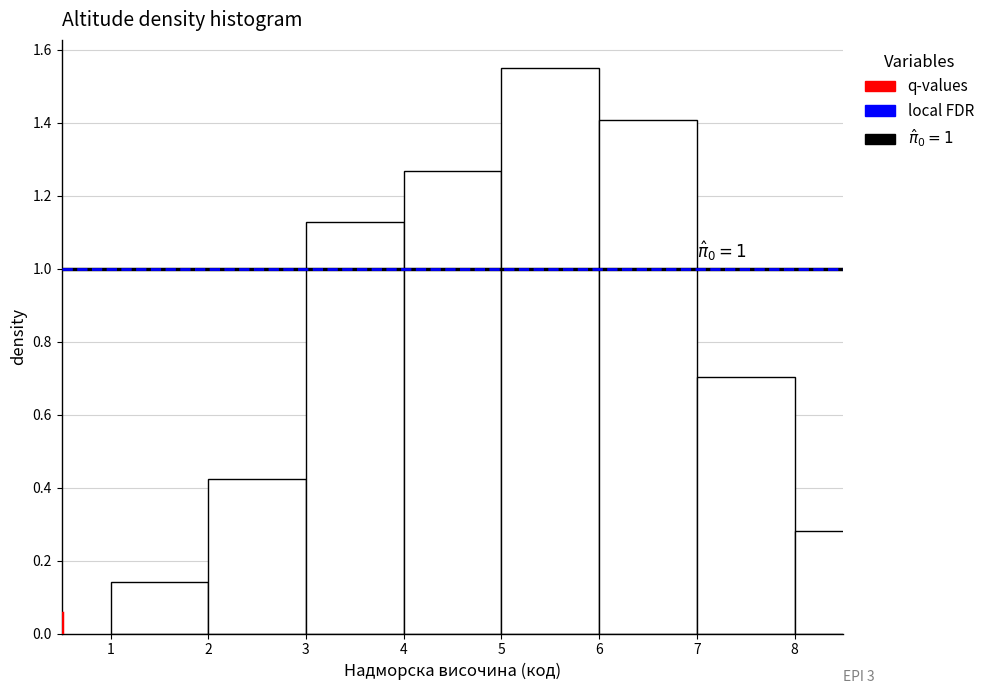

Which label corresponds to the largest value in the chart?

5